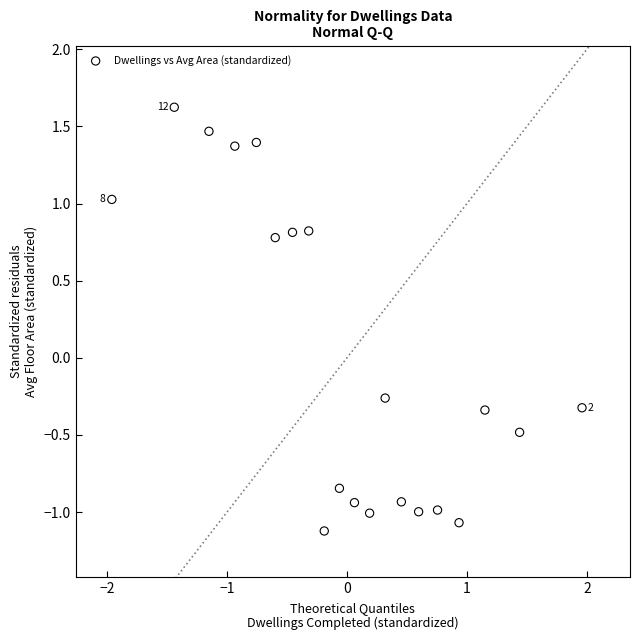

What is the range of Y values (max minus min)?

2.7